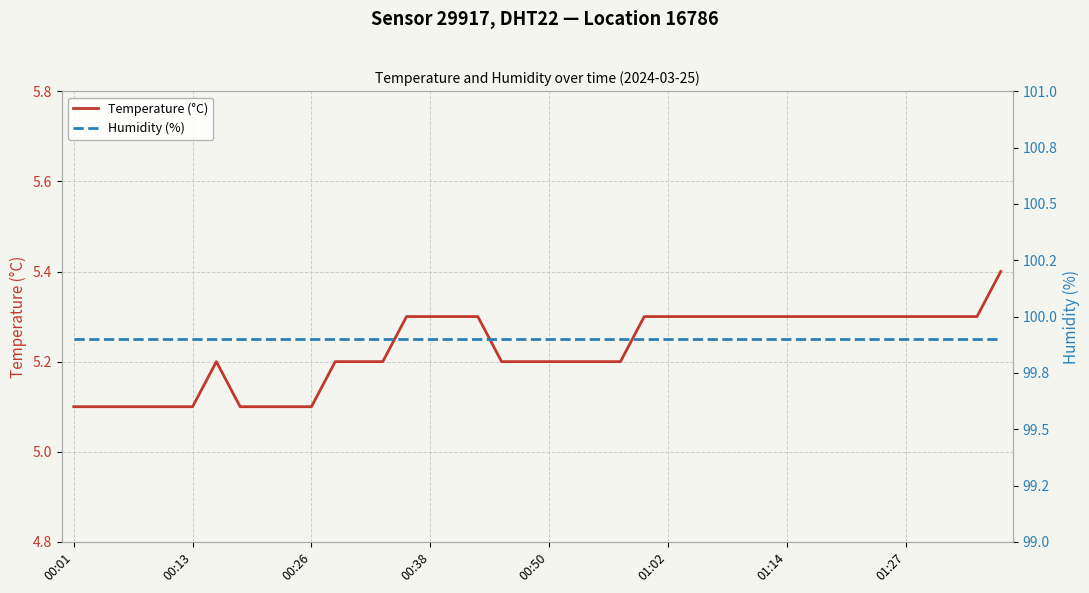

What is the difference between the maximum and minimum values in the Temperature (°C) series?

0.3